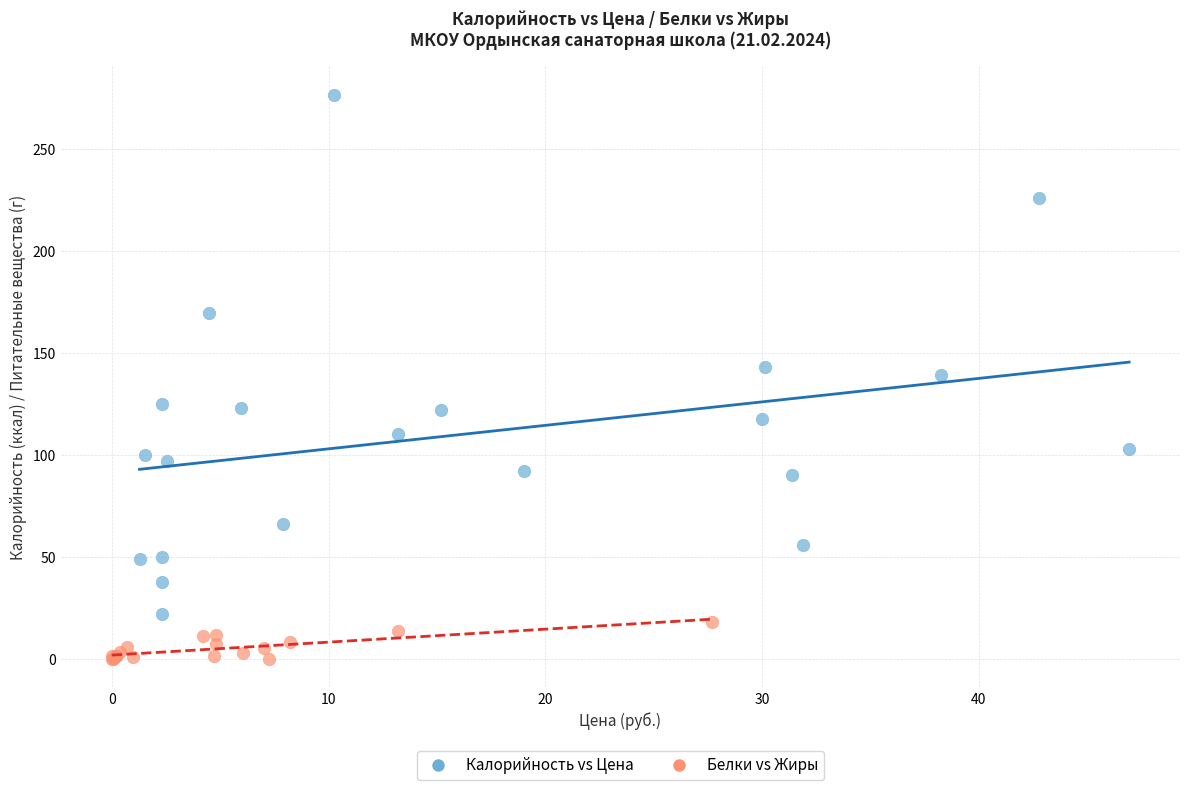

Which series contains the lowest Y value?

Белки vs Жиры